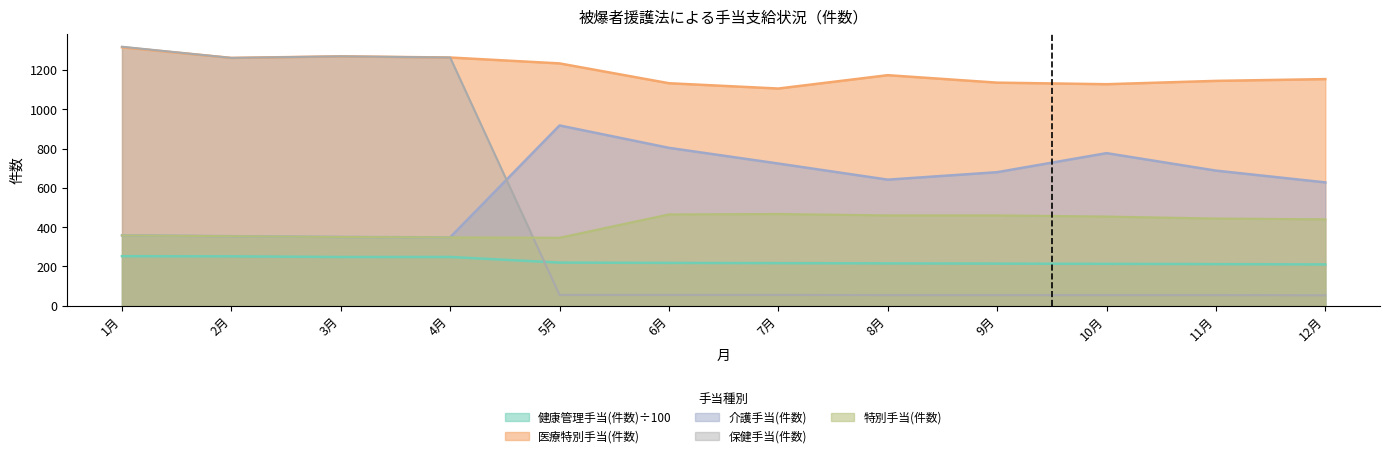

True or false: 健康管理手当(件数) and 特別手当(件数) cross at least once.

False